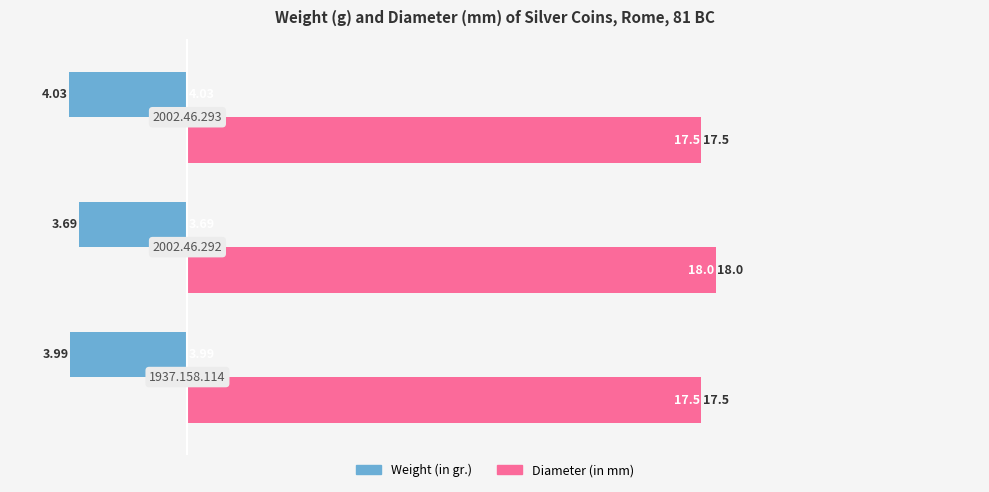

At how many categories does at least one series exceed 7?

3